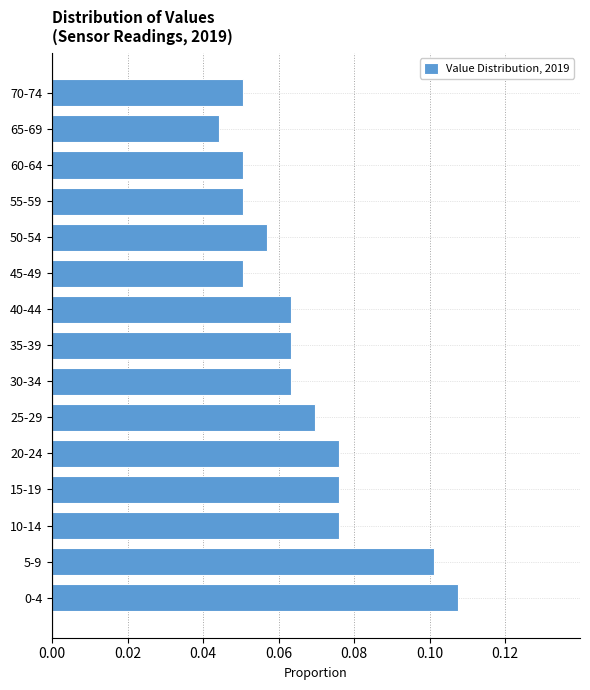

Where is the data nearest to the value 0?

65-69